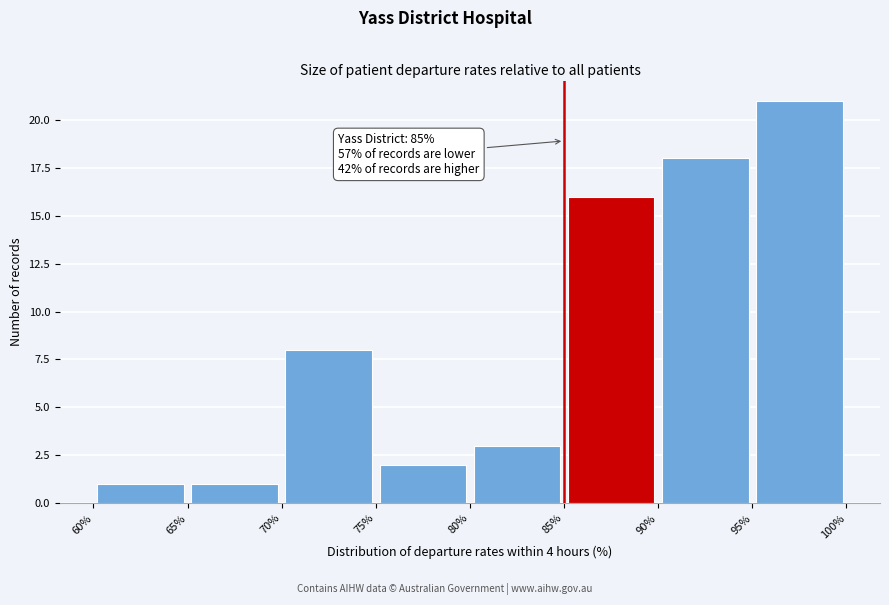

Which range on the x-axis has the tallest bar?

95% to 100%